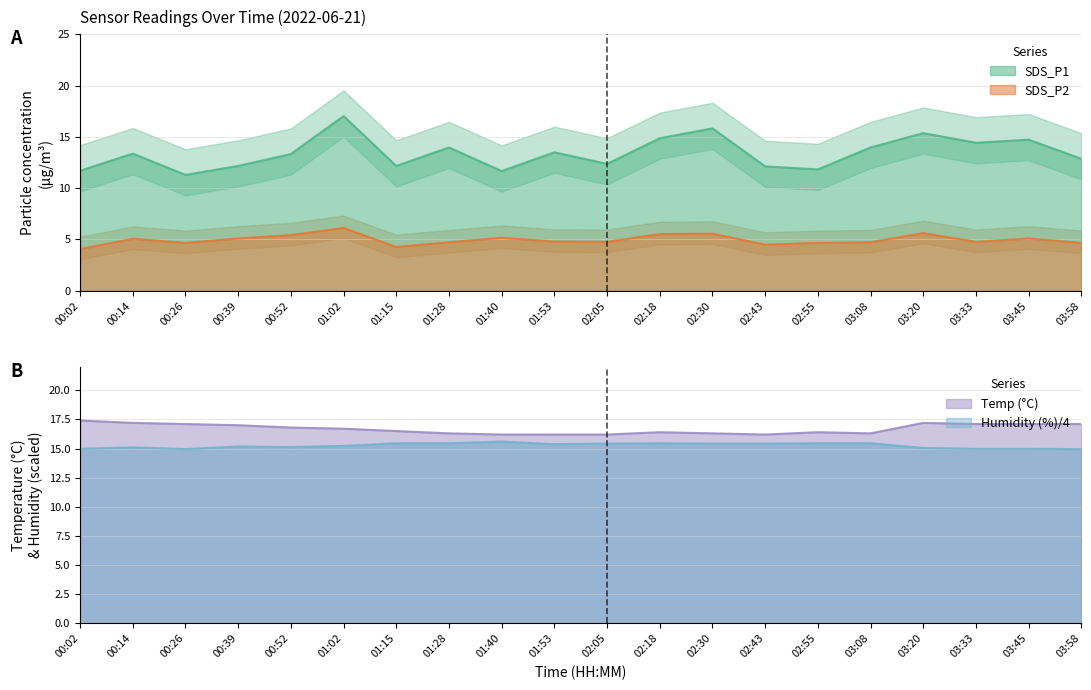

Does the chart have visible grid lines?

Yes